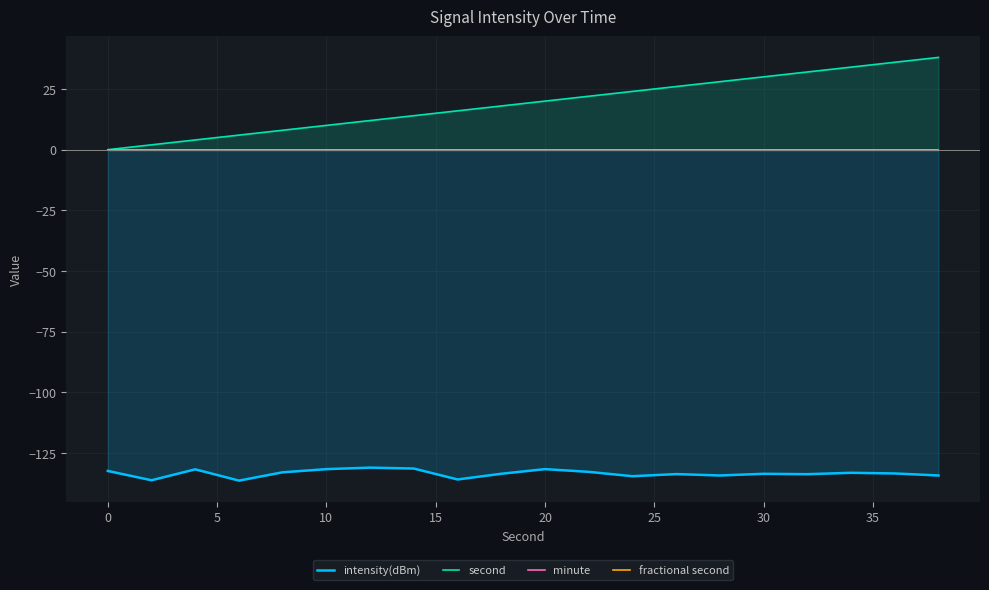

The value of second at 30 is 30. True or false?

True